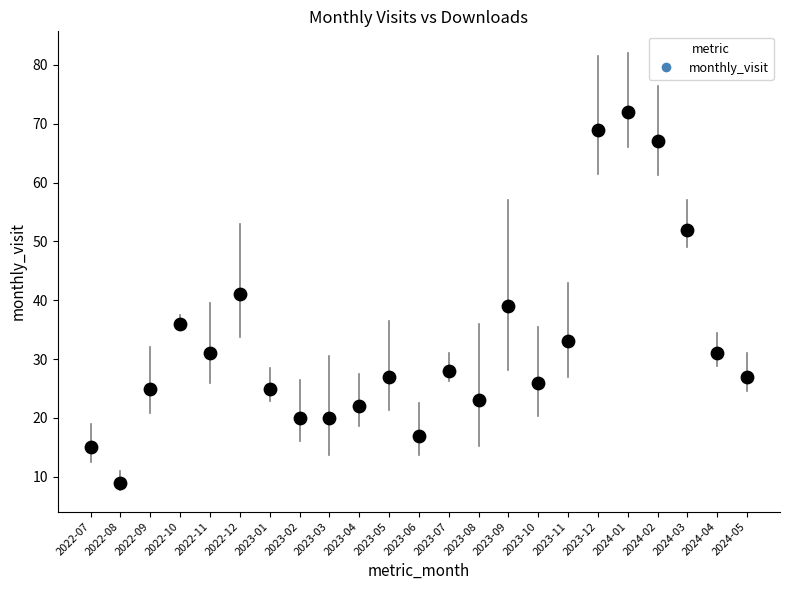

What is the range of Y values (max minus min)?

63